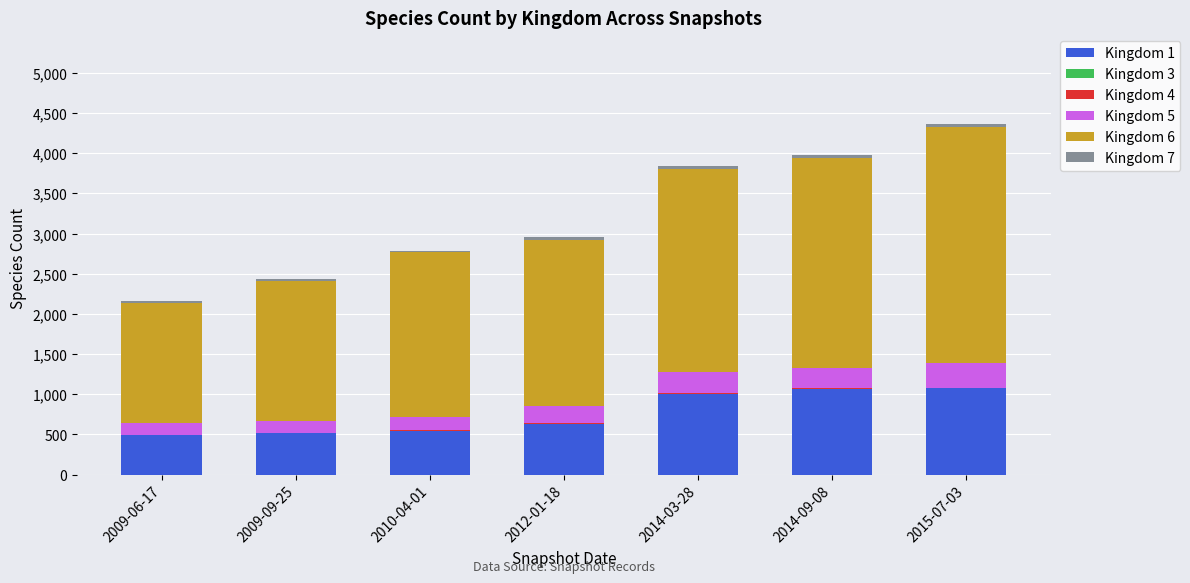

What is the label of the 5th bar from the left?

2014-03-28